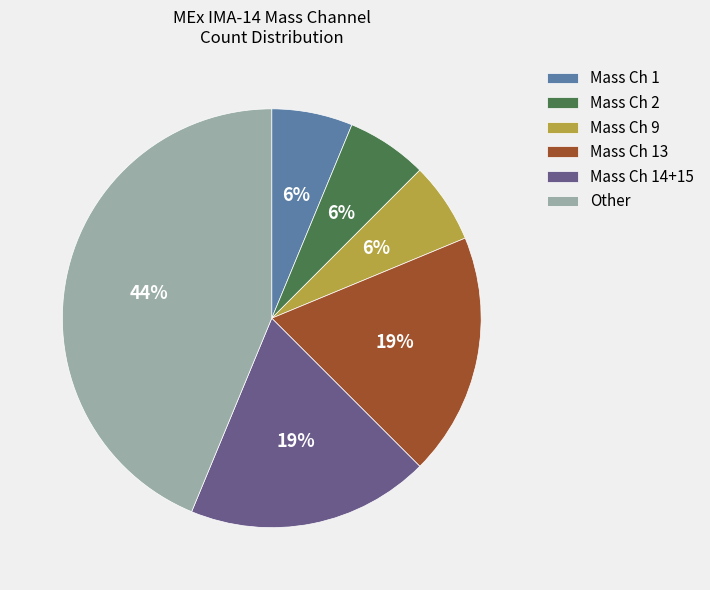

Which slice is the largest?

Other